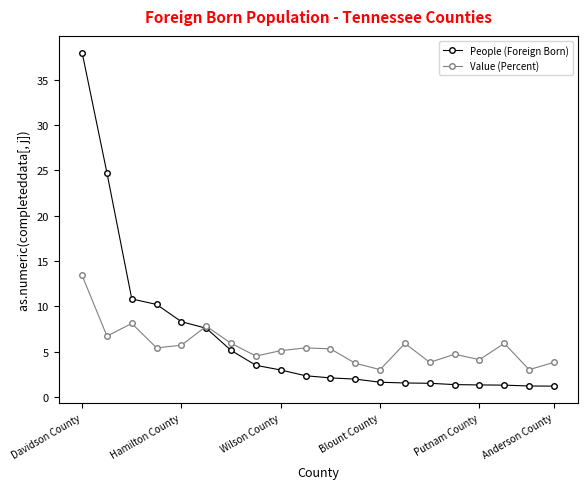

Which series has the largest range (max minus min)?

People (Foreign Born)